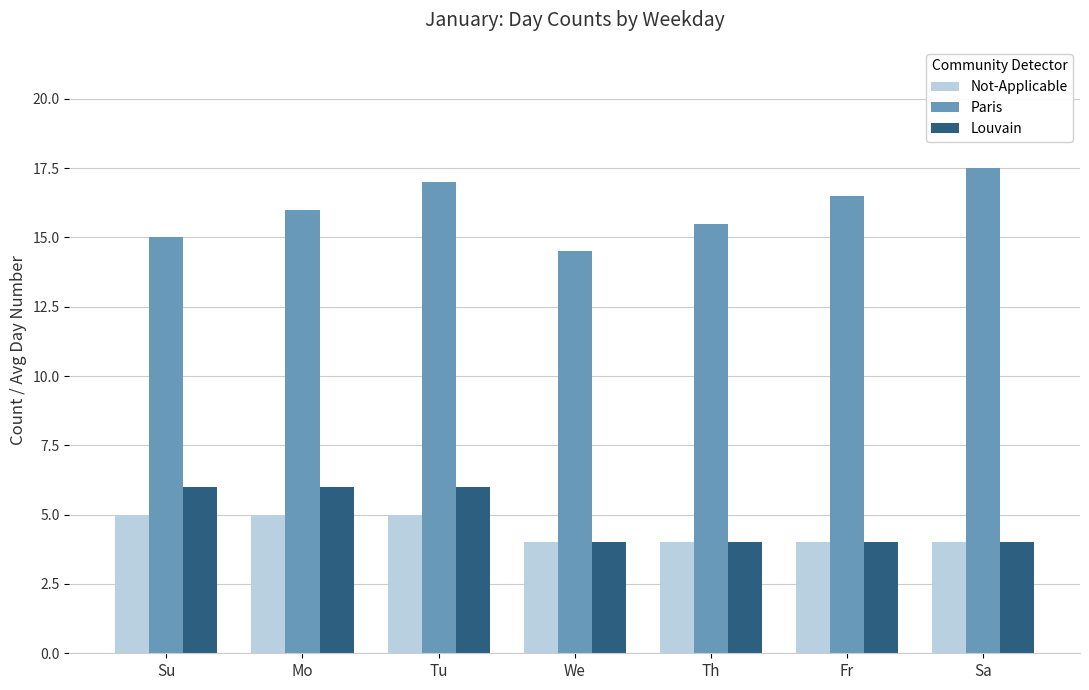

Rank the series at Su from lowest to highest value.

Not-Applicable, Louvain, Paris